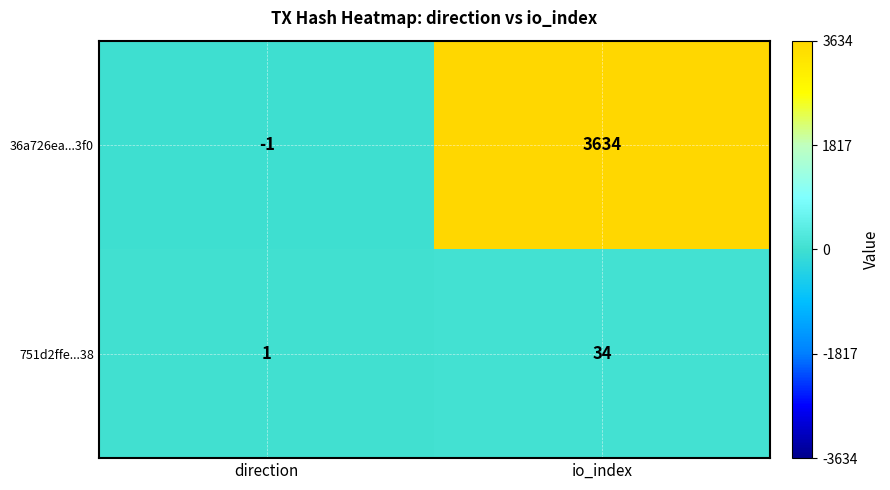

Which series changed the most between direction and io_index?

36a726ea...3f0